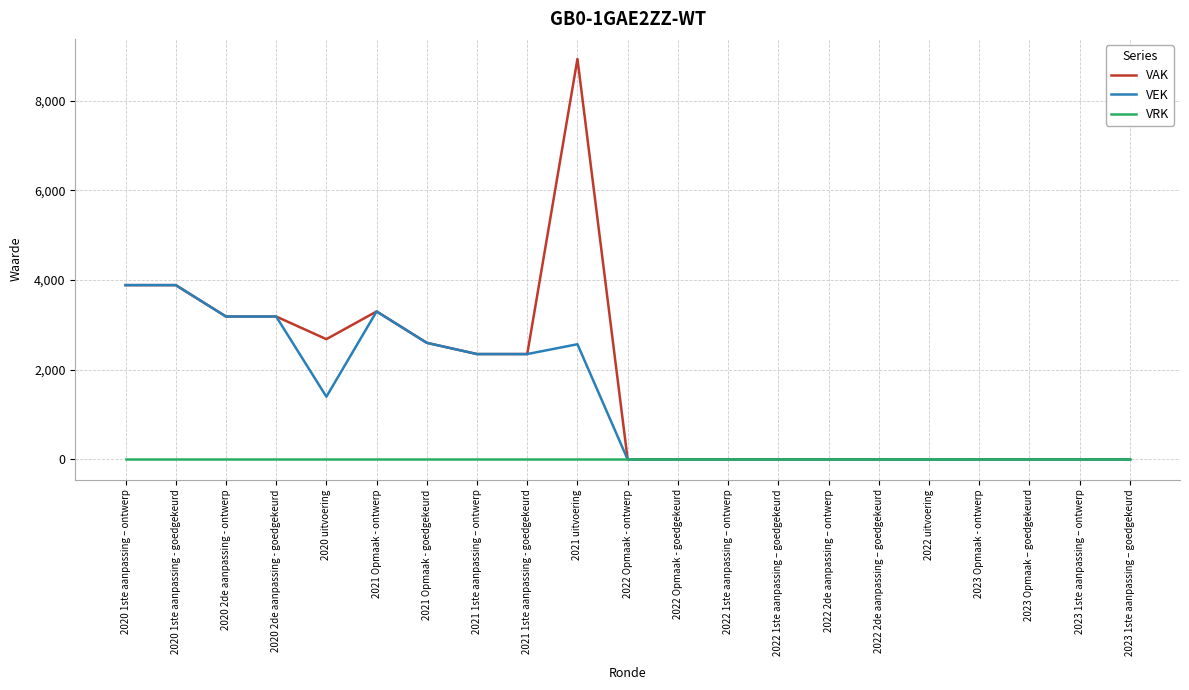

What is the difference between the highest and lowest values at 2021 Opmaak - ontwerp?

3300